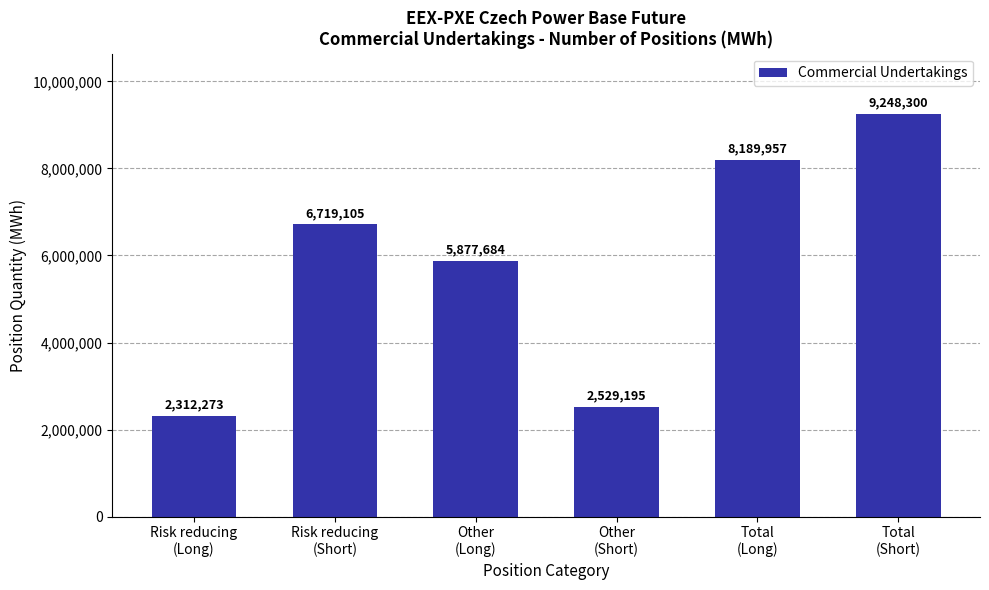

Is it true that the value at Risk reducing
(Short) is 8838662?

False